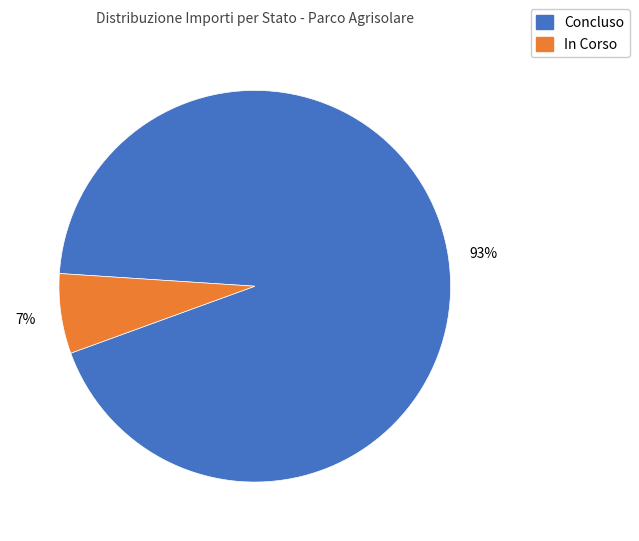

To the nearest percent, what is the average slice percentage?

50%